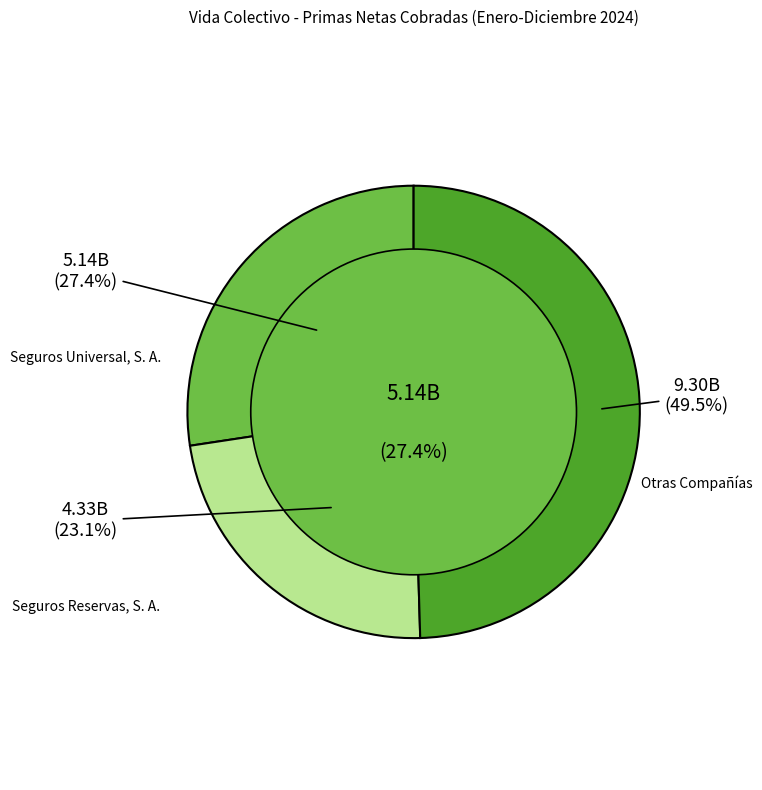

Is there any slice that represents more than half of the pie?

No